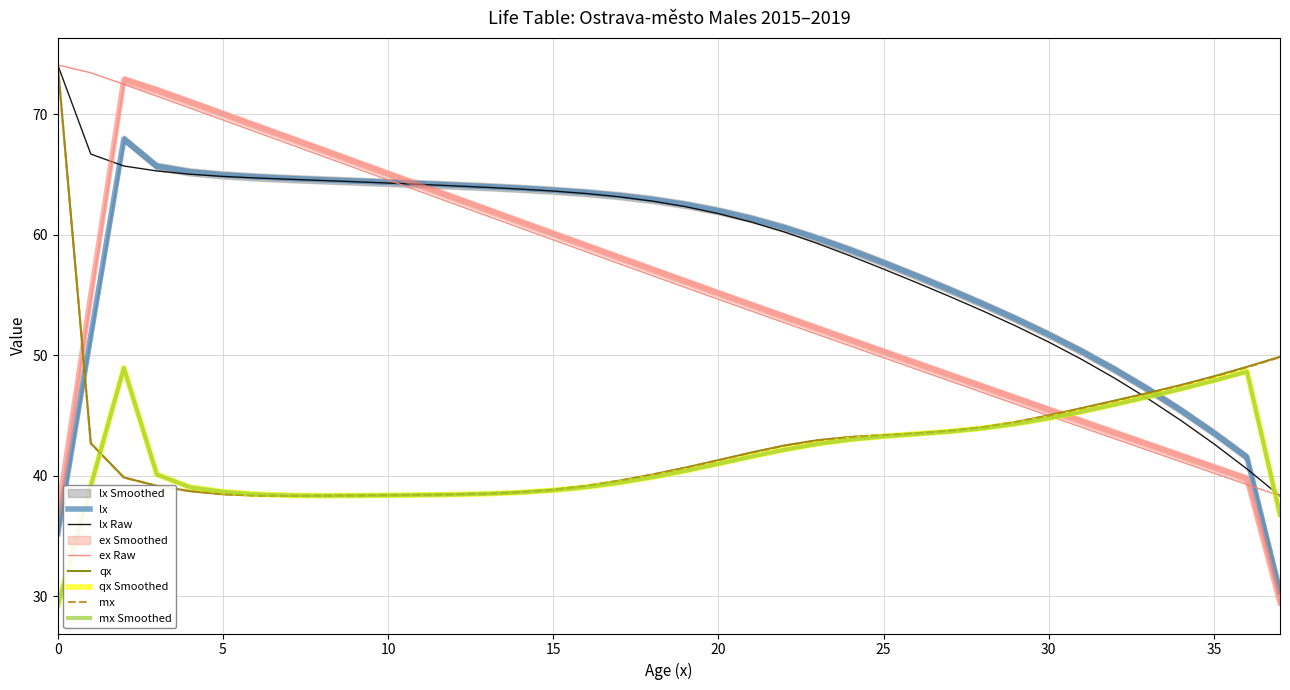

True or false: qx and lx cross at least once.

True